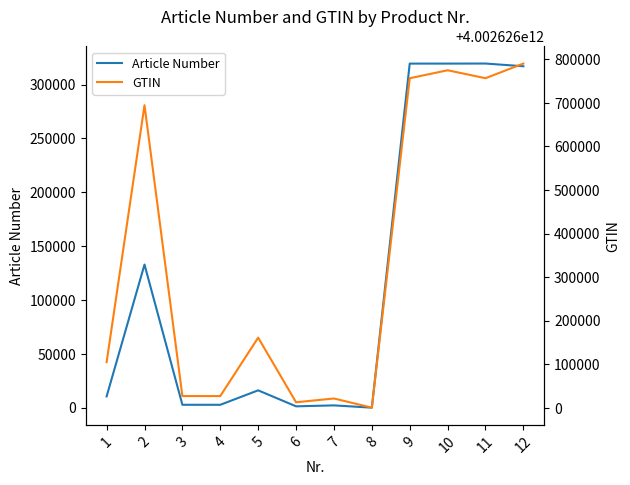

Reading left to right, transcribe all the data shown in this chart.

Article Number: 1=10500	2=132890	3=2717	4=2716	5=16129	6=1290	7=2163	8=56	9=319430	10=319433	11=319483	12=316963
GTIN: 1=4002626105004	2=4002626694737	3=4002626027177	4=4002626027160	5=4002626161291	6=4002626012906	7=4002626021632	8=4002626000569	9=4002626756633	10=4002626774972	11=4002626756695	12=4002626790385